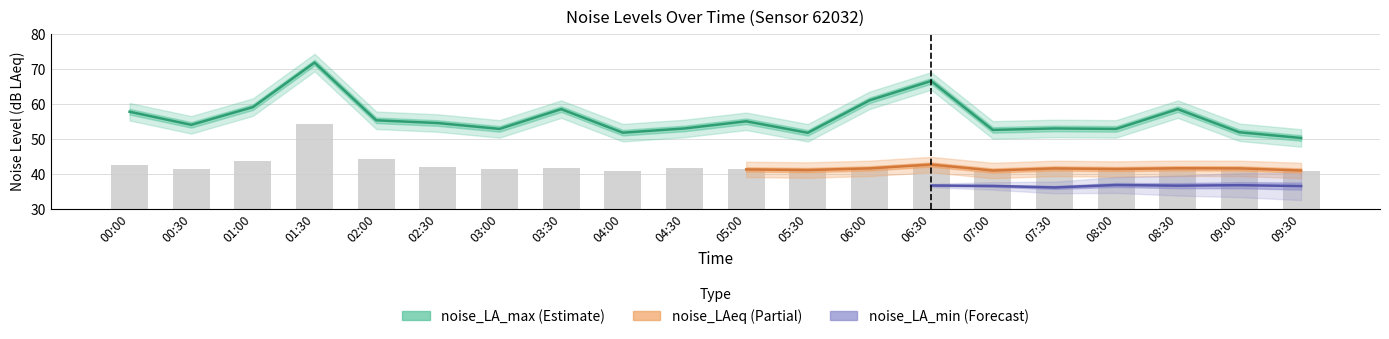

Does the chart contain stacked bars?

No